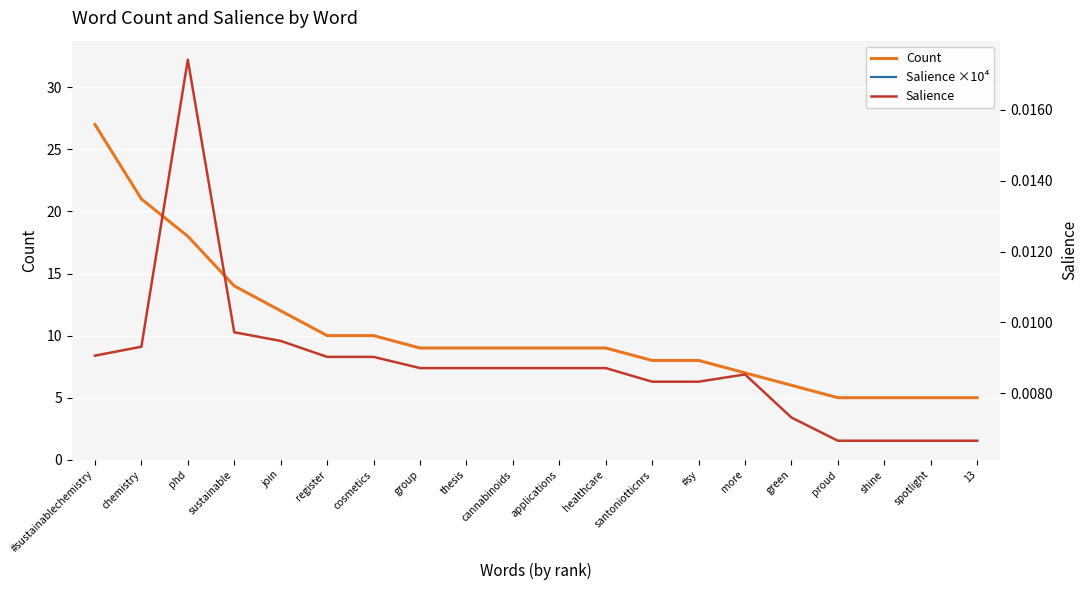

Which series has the largest range (max minus min)?

Salience ×10⁴